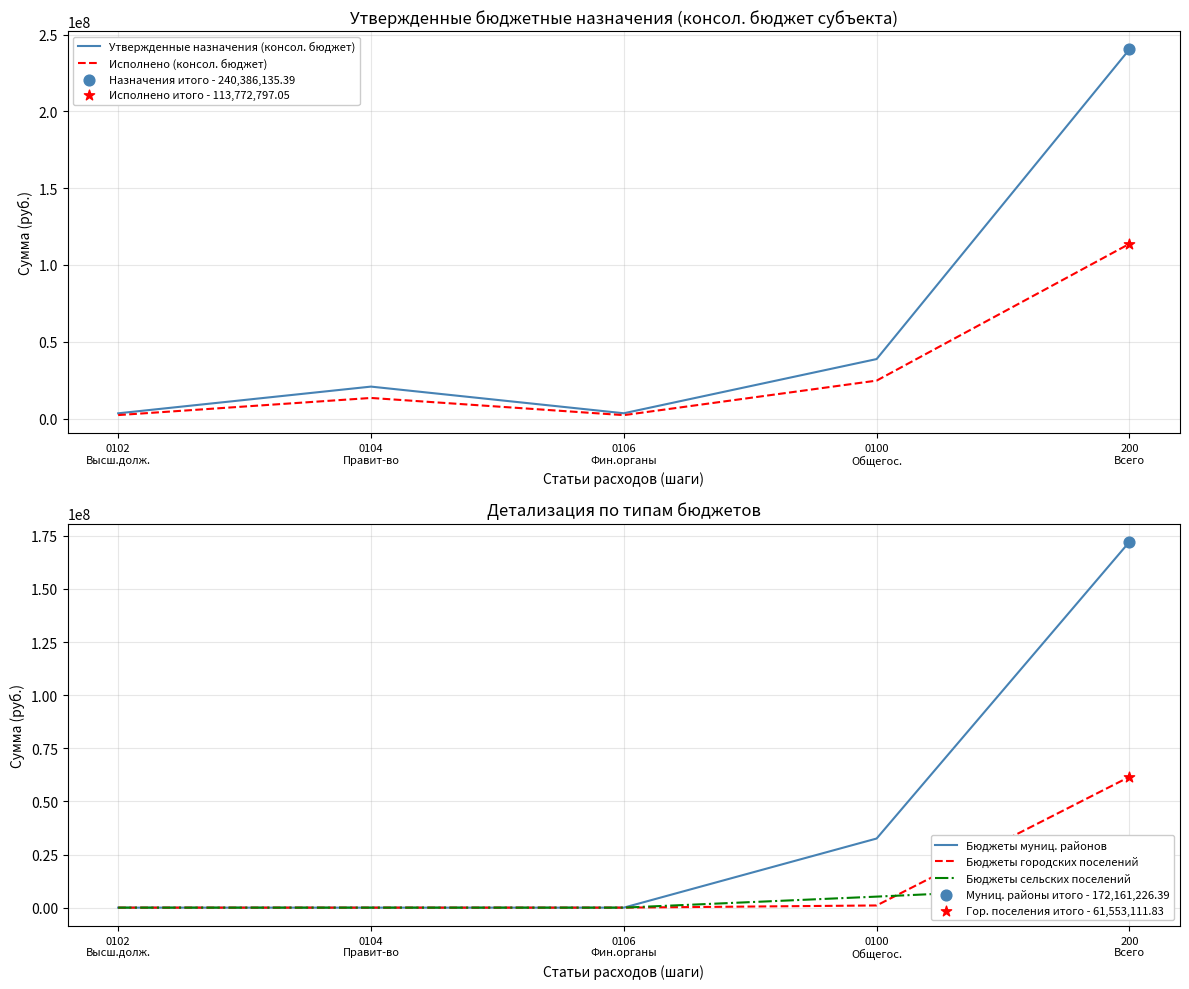

Which series has the largest total across all categories?

Утвержденные назначения (консол. бюджет)